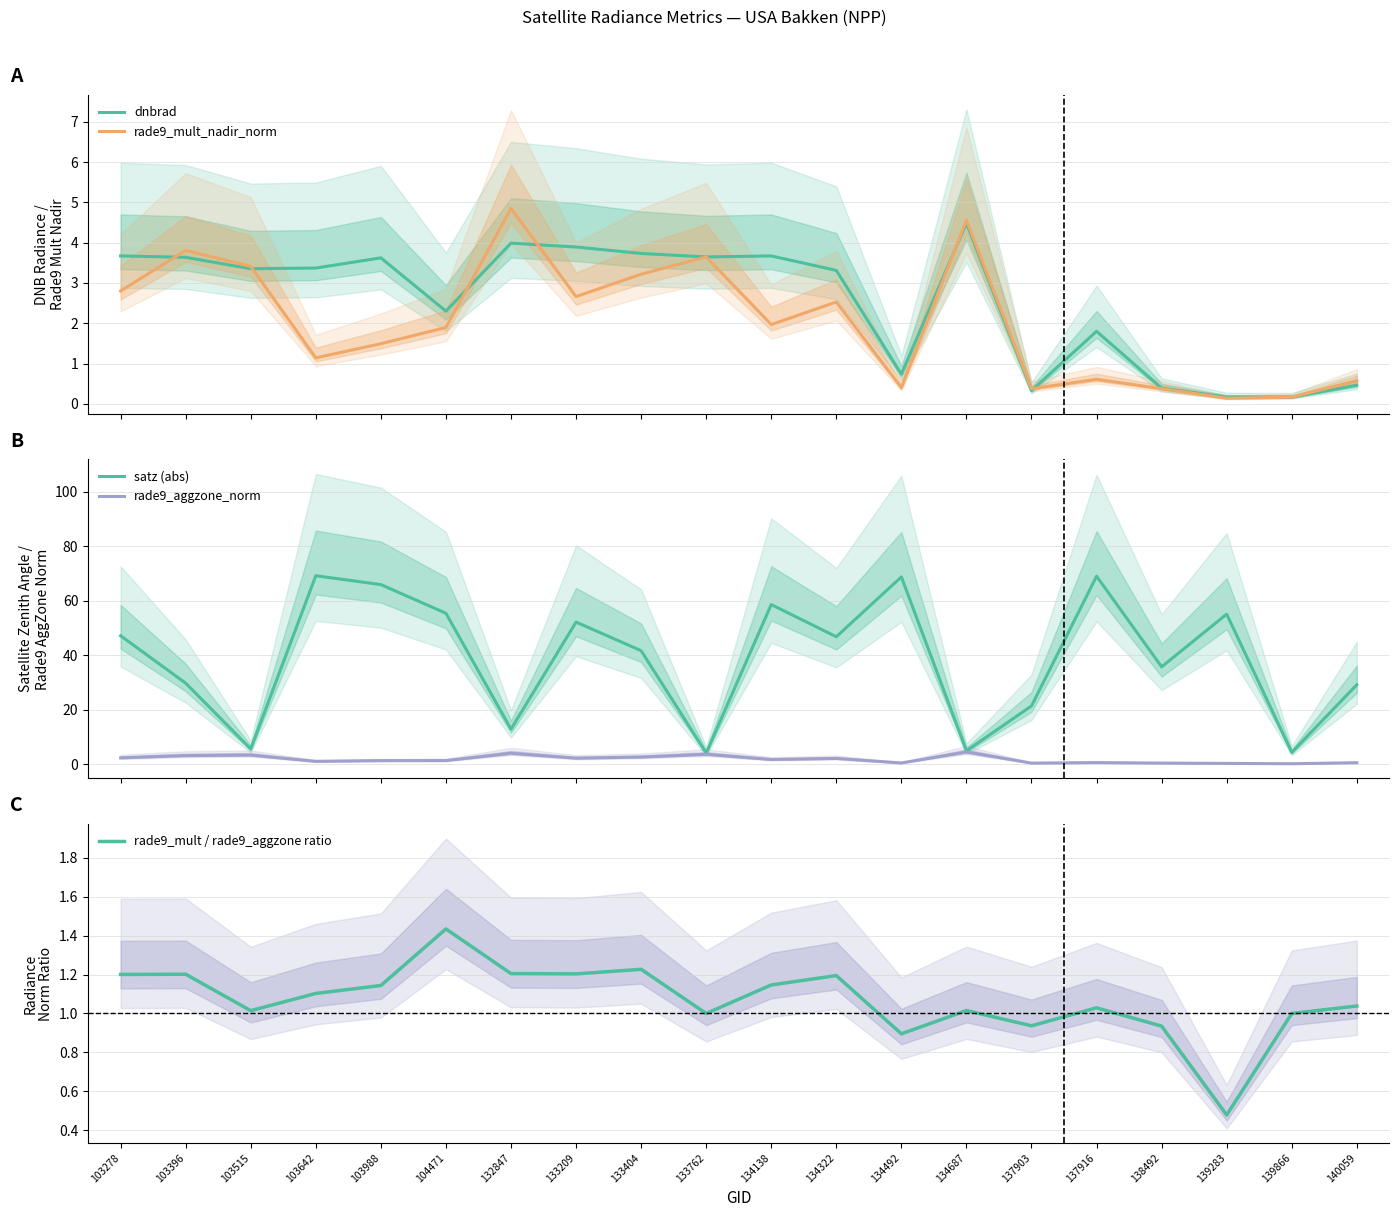

What is the maximum value for rade9_aggzone_norm?

4.5